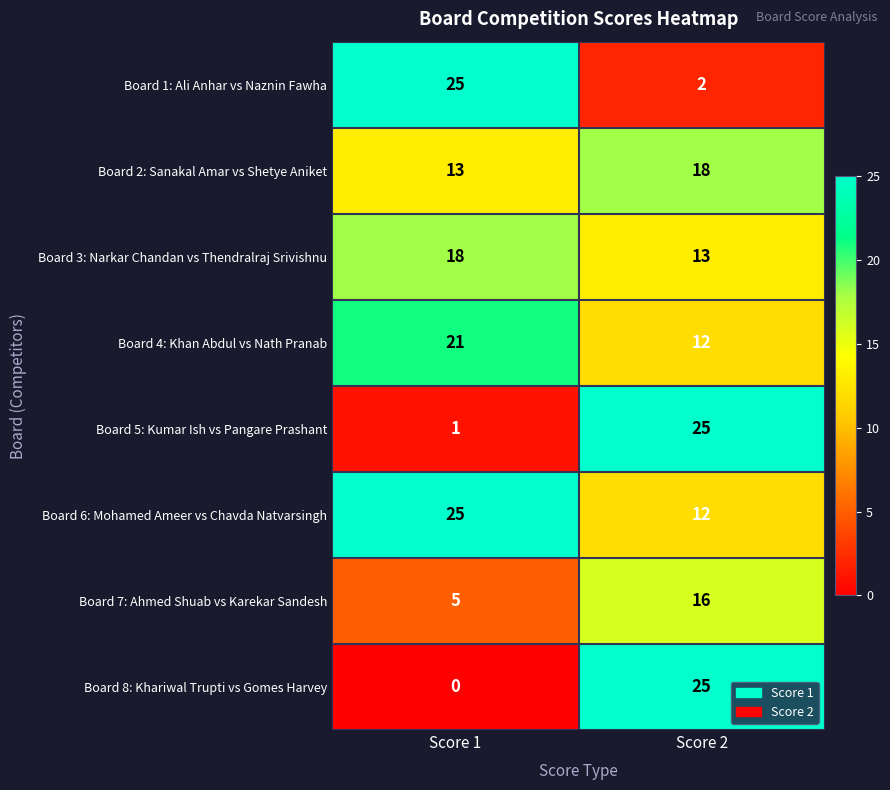

List the labels in order of Board 8: Khariwal Trupti vs Gomes Harvey value, smallest first.

Score 1, Score 2